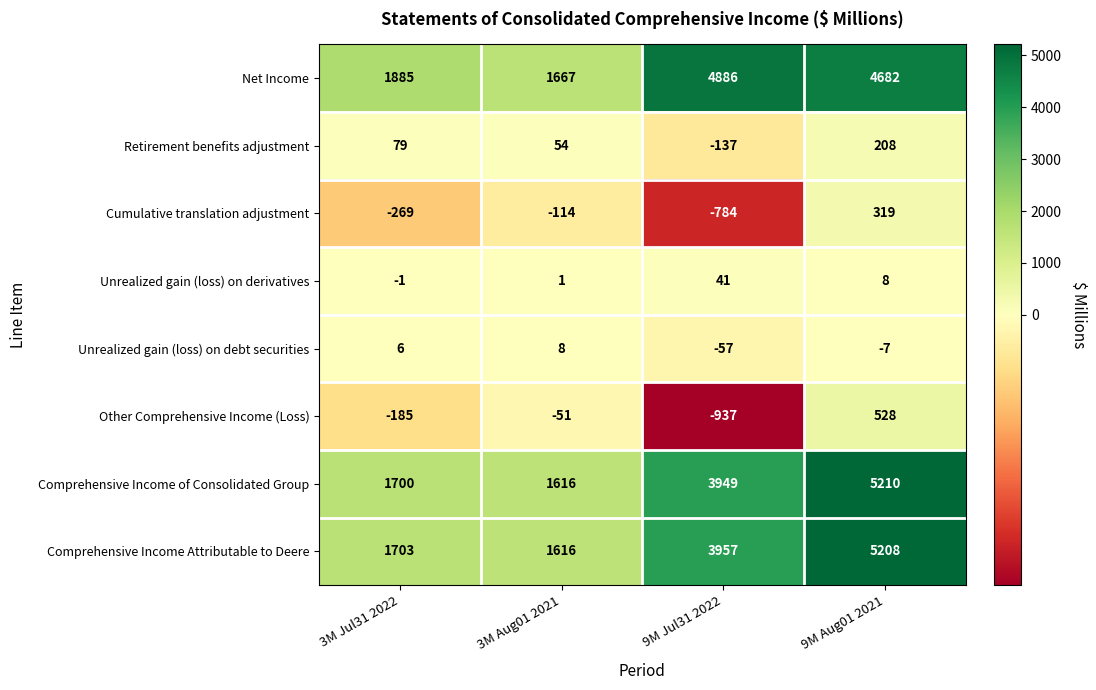

Which category has the highest value across all series?

9M Aug01 2021